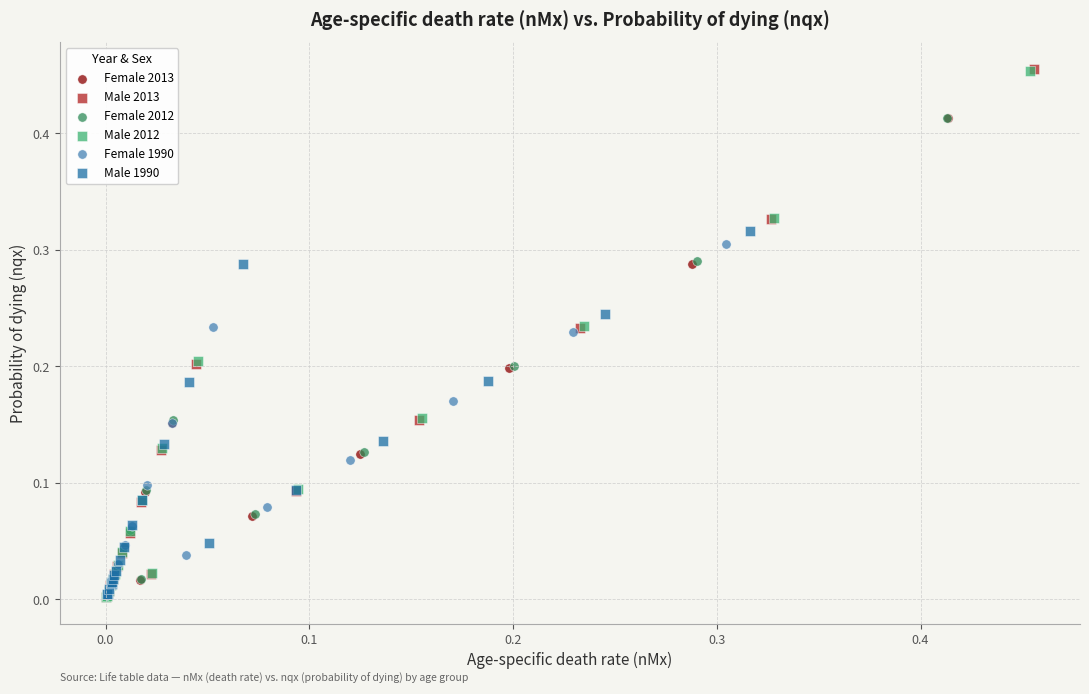

Which series has the widest spread of Y values?

Male 2013